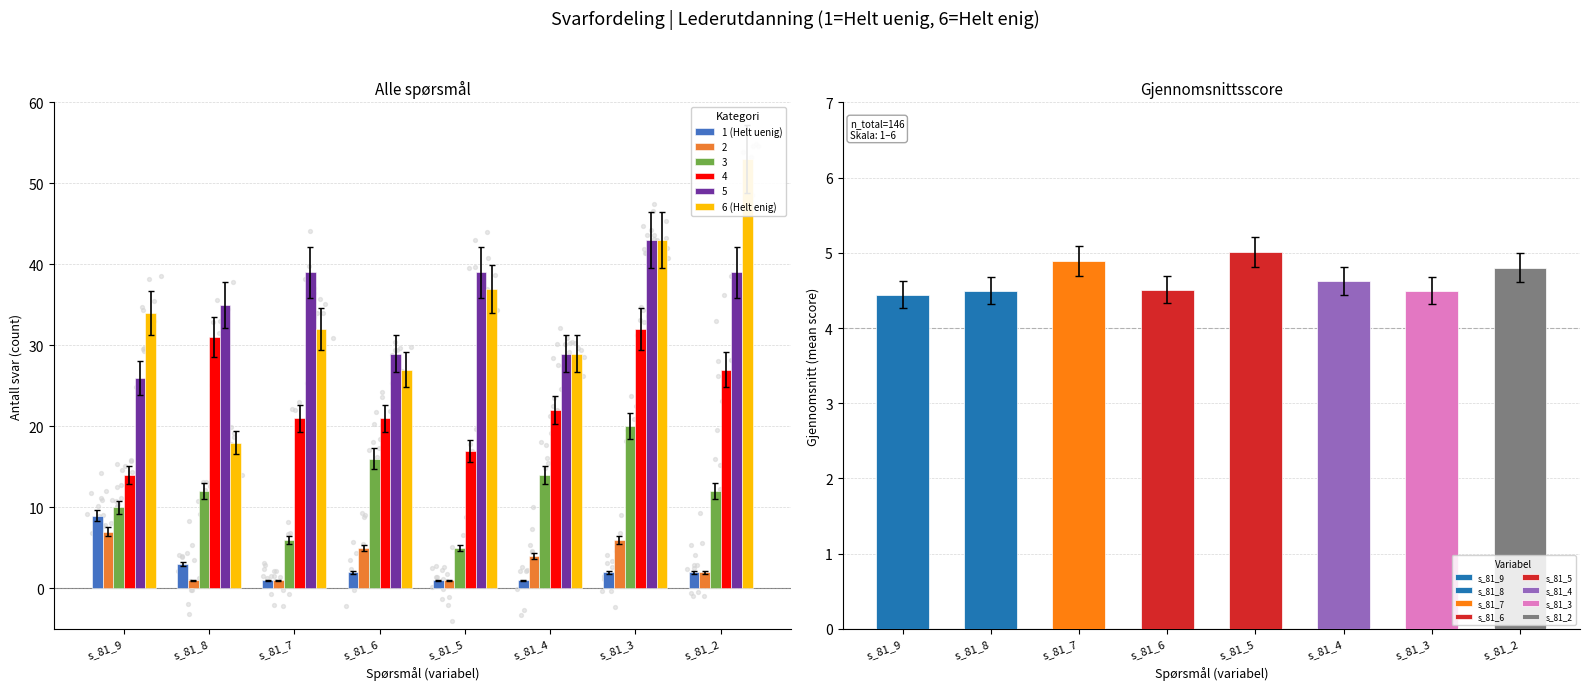

Is the value of 1 (Helt uenig) at s_81_8 greater than the value of 6 (Helt enig) at s_81_2?

No